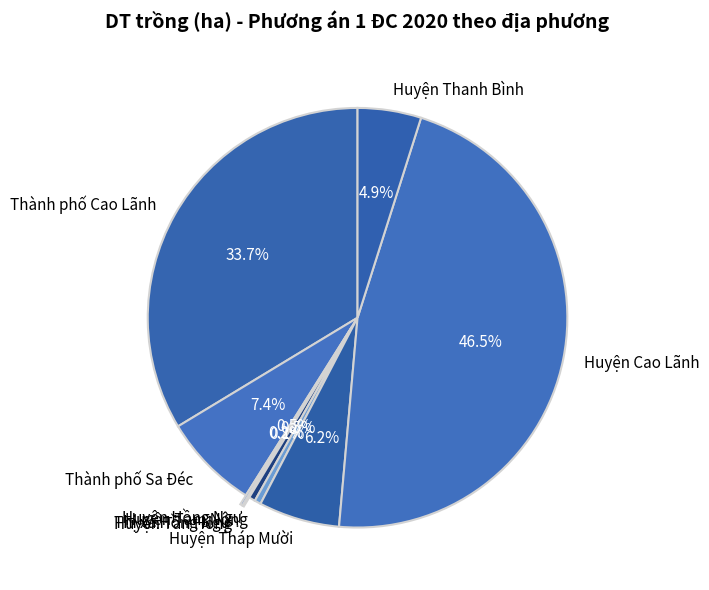

Does any single category account for the majority?

No